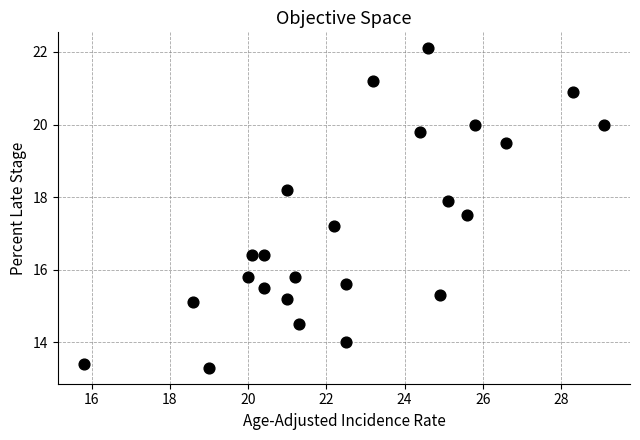

What Y value in the scatter plot is closest to 17?

17.2